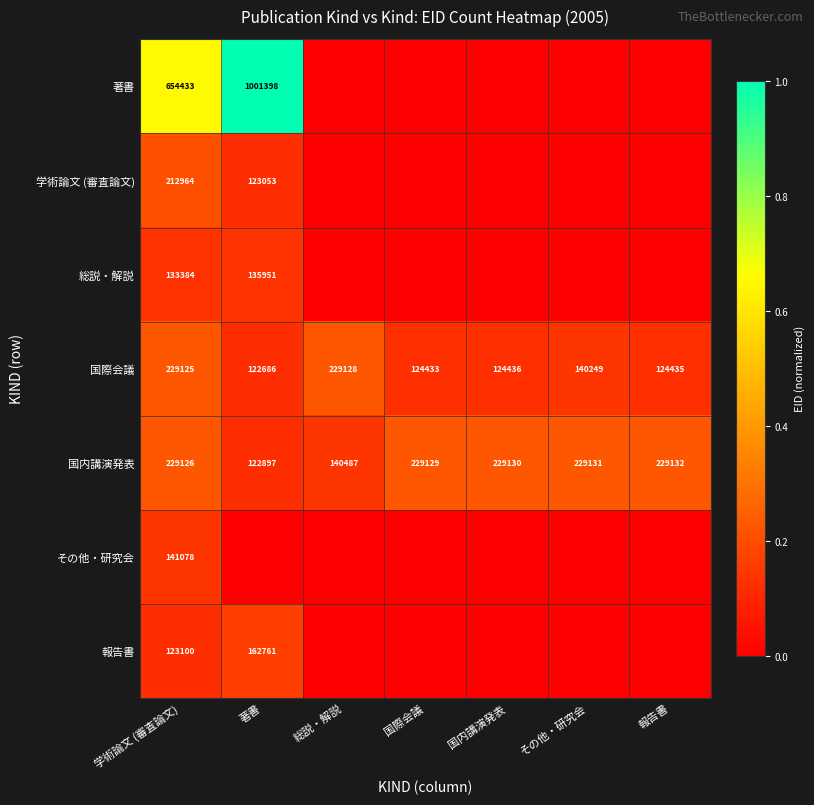

At which category does the chart reach its peak across all series?

著書